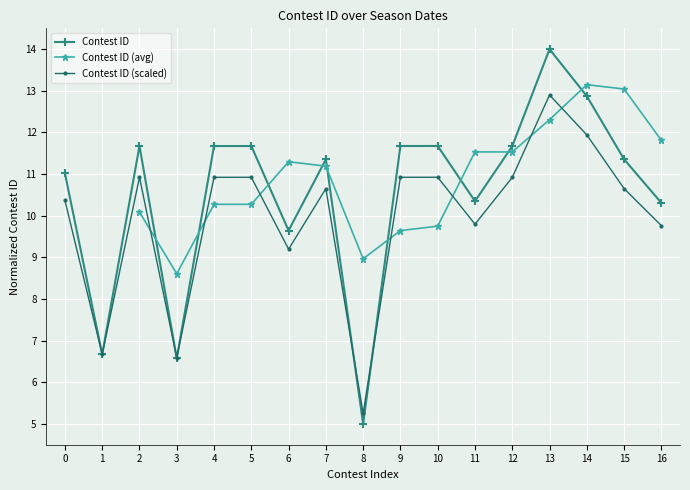

The value of Contest ID (scaled) at 3 is 4.3. True or false?

False